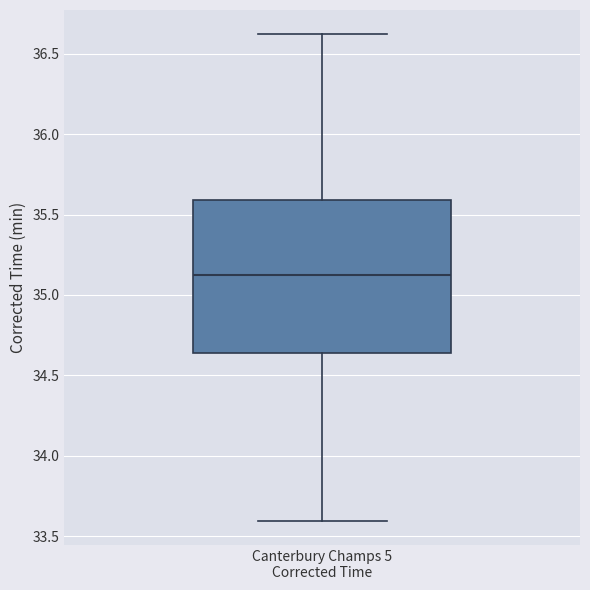

Transcribe this box plot: give where the median line is, the range the box spans, and where the two whiskers end, as read against the y-axis. The values are not printed on the chart, so give them approximately, as read against the axis.

median 35.15, box 34.65 to 35.60, whiskers 33.60 to 36.60